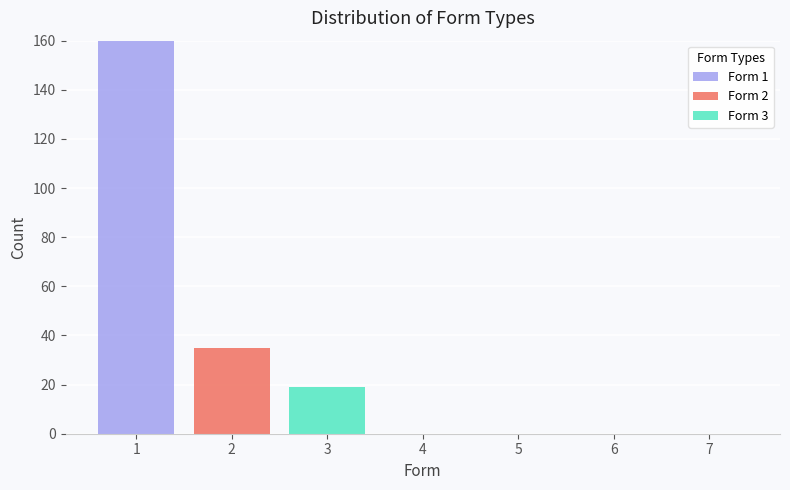

Reading left to right, list every stacked bar in this chart as the range it spans on the x-axis followed by its total height. The values are not printed on the chart, so give them approximately, as read against the axis.

0.5 to 1.5: 160
1.5 to 2.5: 36
2.5 to 3.5: 20
3.5 to 4.5: 0
4.5 to 5.5: 0
5.5 to 6.5: 0
6.5 to 7.5: 0